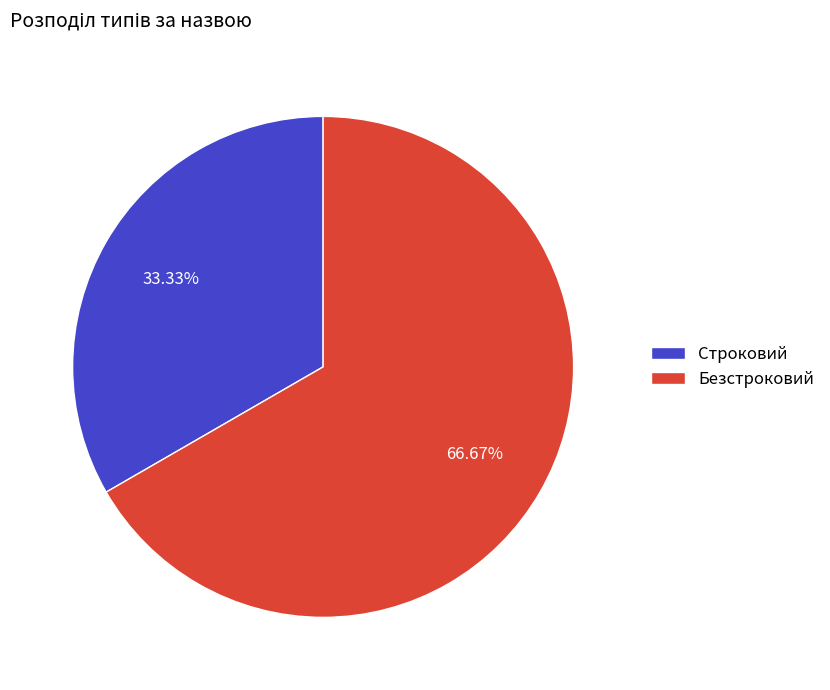

Approximately how many times larger is the value at Безстроковий compared to Строковий?

2.0